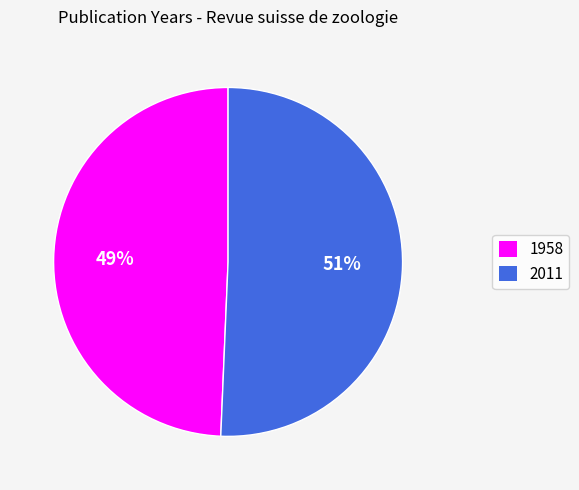

Which has a higher value, 2011 or 1958?

2011